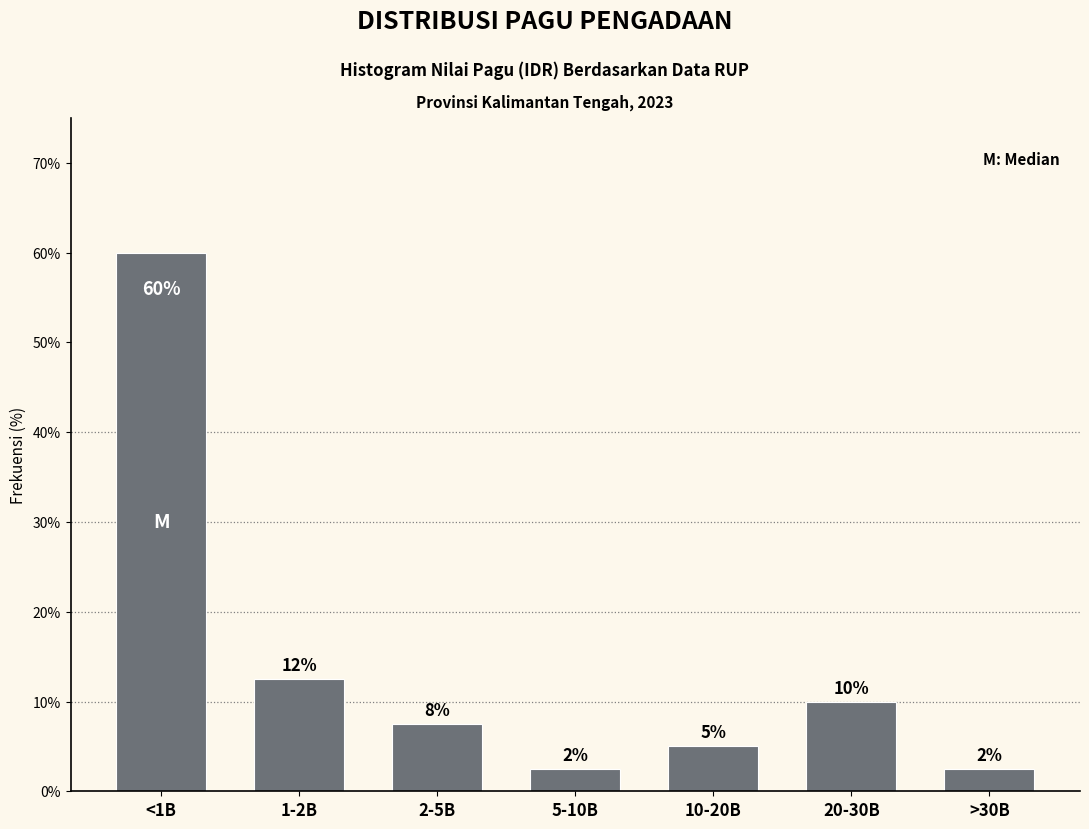

Are the bars horizontal?

No